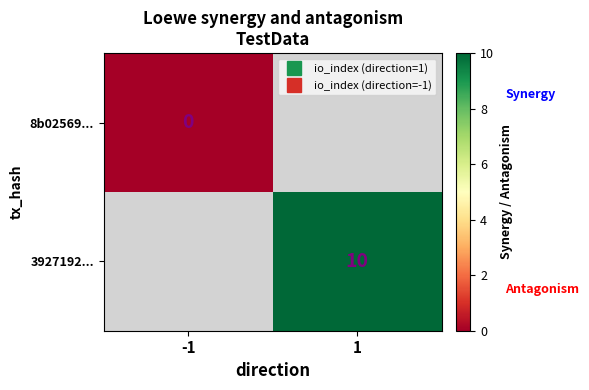

Is it true that 8b02569... equals 0.0 at -1?

True